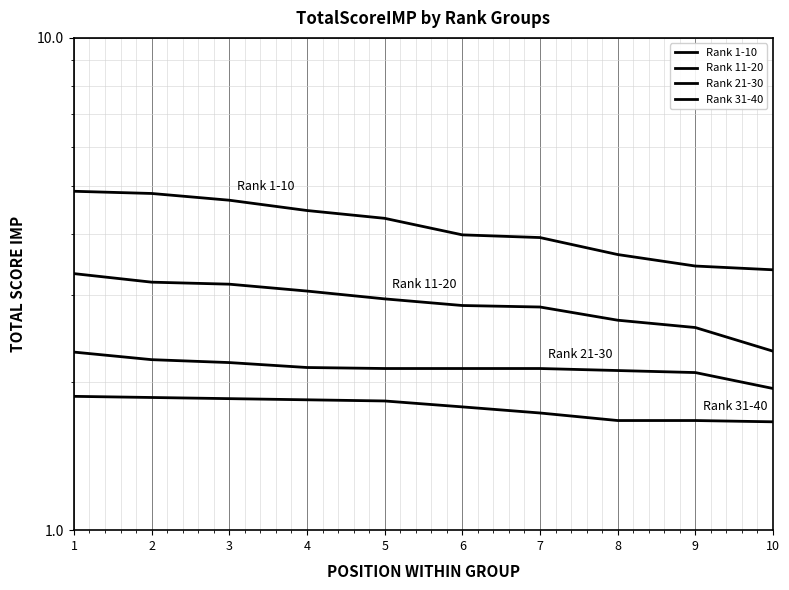

Reading left to right, list all the values displayed in this chart.

Rank 1-10: 1=4.9	2=4.8	3=4.7	4=4.5	5=4.3	6=4.0	7=3.9	8=3.6	9=3.4	10=3.4
Rank 11-20: 1=3.3	2=3.2	3=3.2	4=3.1	5=3.0	6=2.9	7=2.8	8=2.7	9=2.6	10=2.3
Rank 21-30: 1=2.3	2=2.2	3=2.2	4=2.1	5=2.1	6=2.1	7=2.1	8=2.1	9=2.1	10=1.9
Rank 31-40: 1=1.9	2=1.9	3=1.9	4=1.8	5=1.8	6=1.8	7=1.7	8=1.7	9=1.7	10=1.7